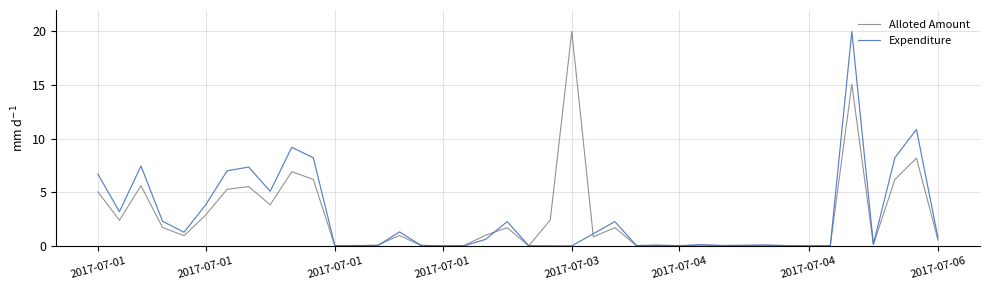

What is the highest value of the Expenditure series?

20.0